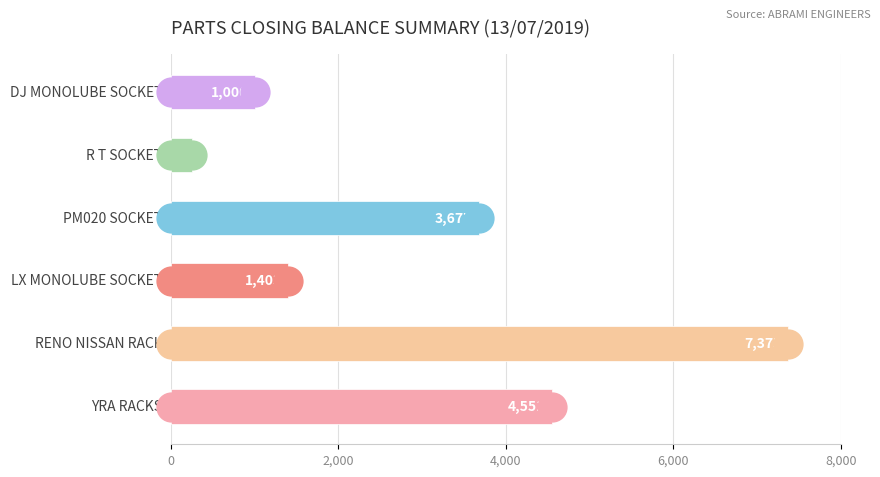

What is the sum of all values?

18260